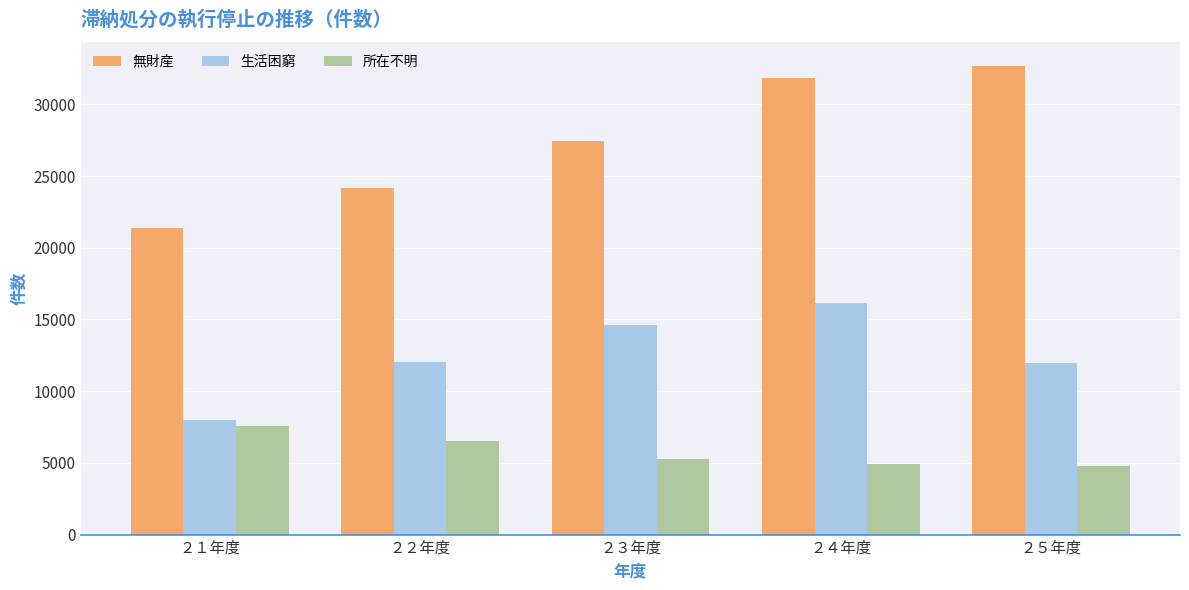

What is the lowest value of the 所在不明 series?

4790